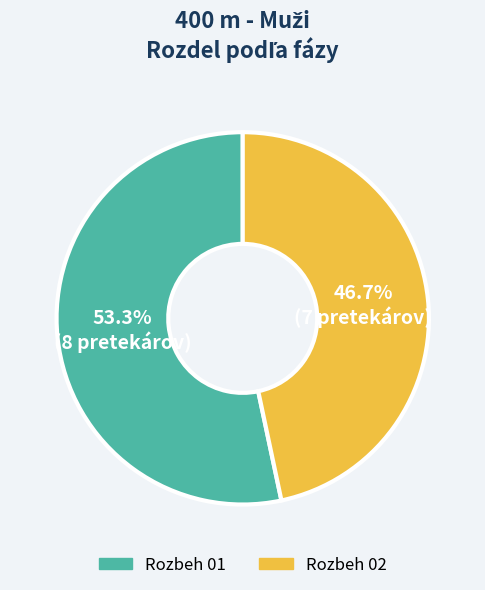

Count the number of slices in the pie.

2